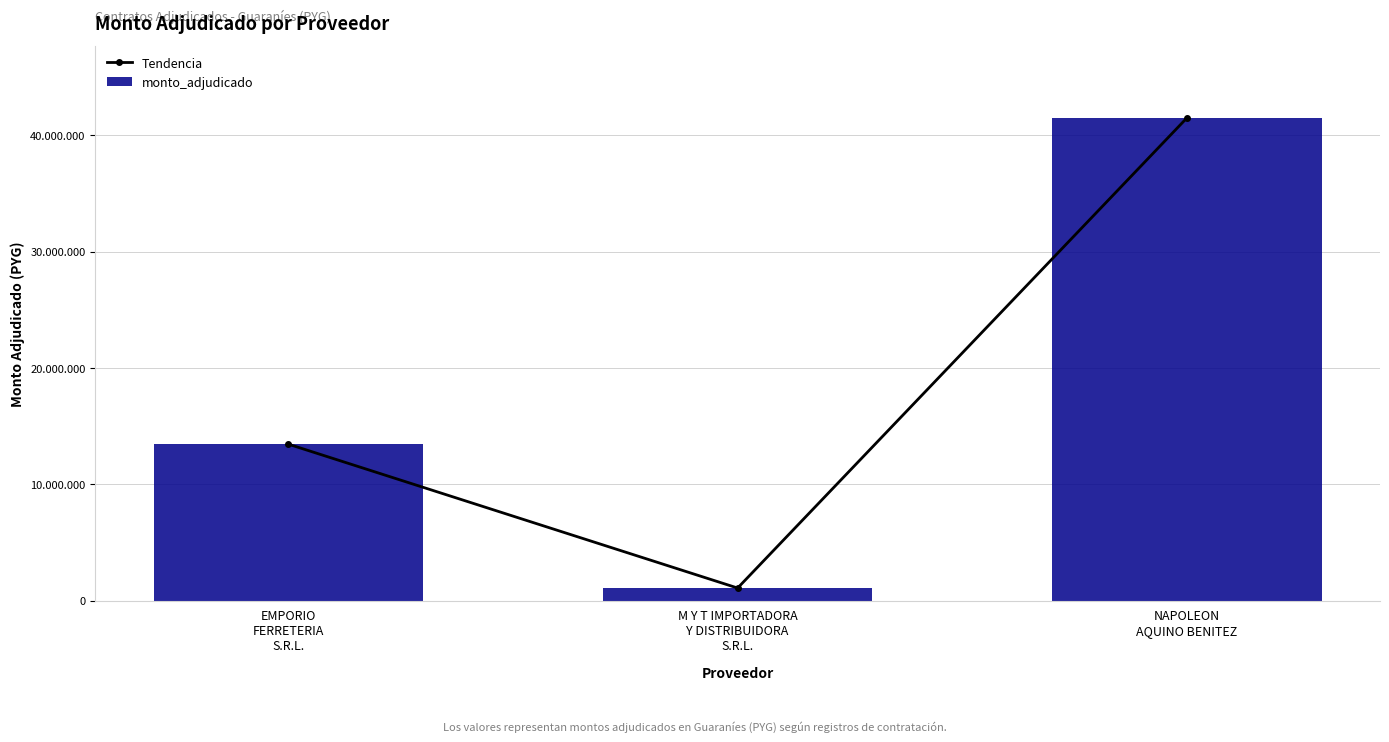

Which series changed the most between M Y T IMPORTADORA
Y DISTRIBUIDORA
S.R.L. and NAPOLEON
AQUINO BENITEZ?

Tendencia